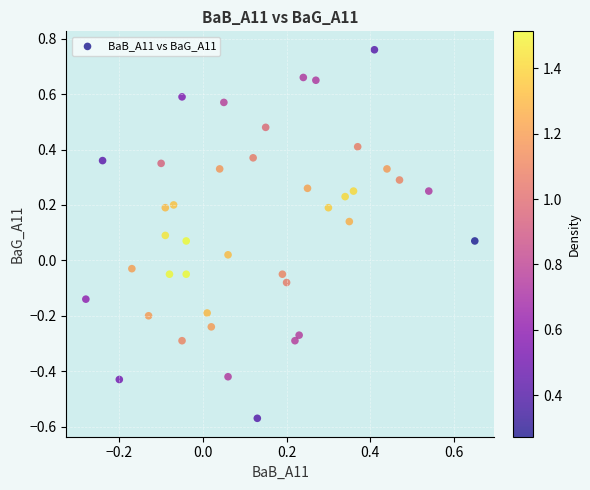

What is the range of Y values (max minus min)?

1.3